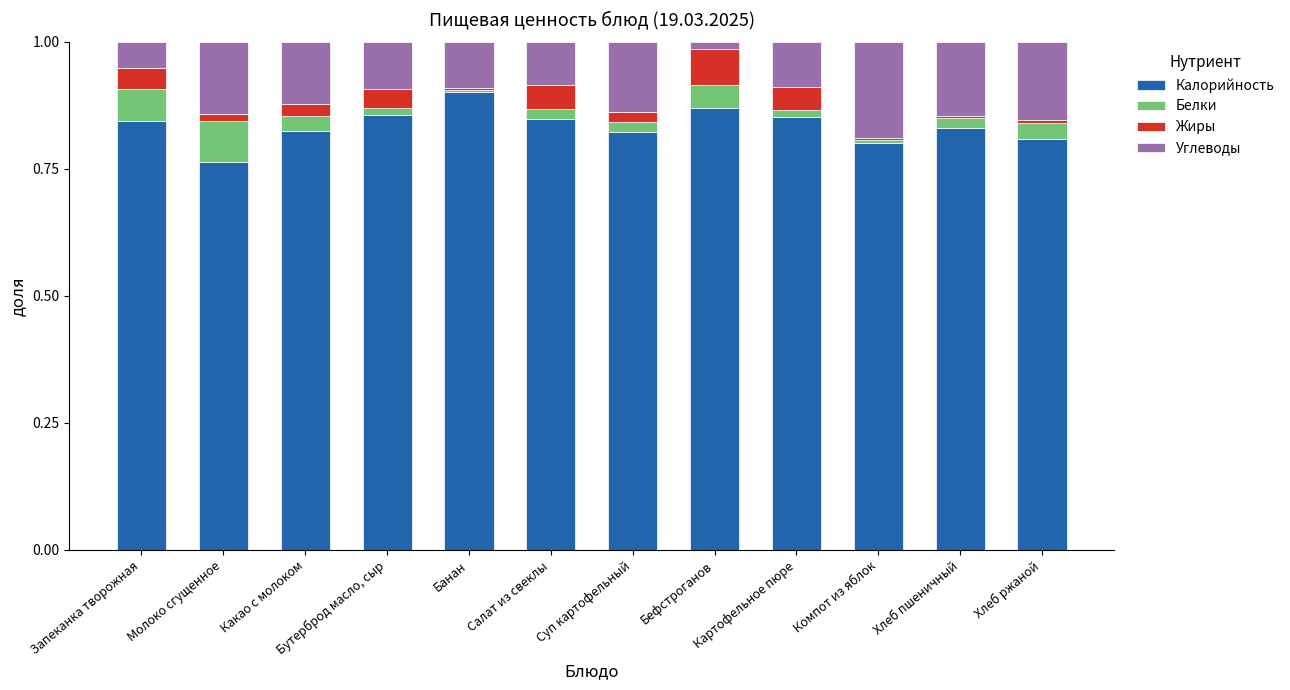

The value of Калорийность at Молоко сгущенное is 0.4. True or false?

False